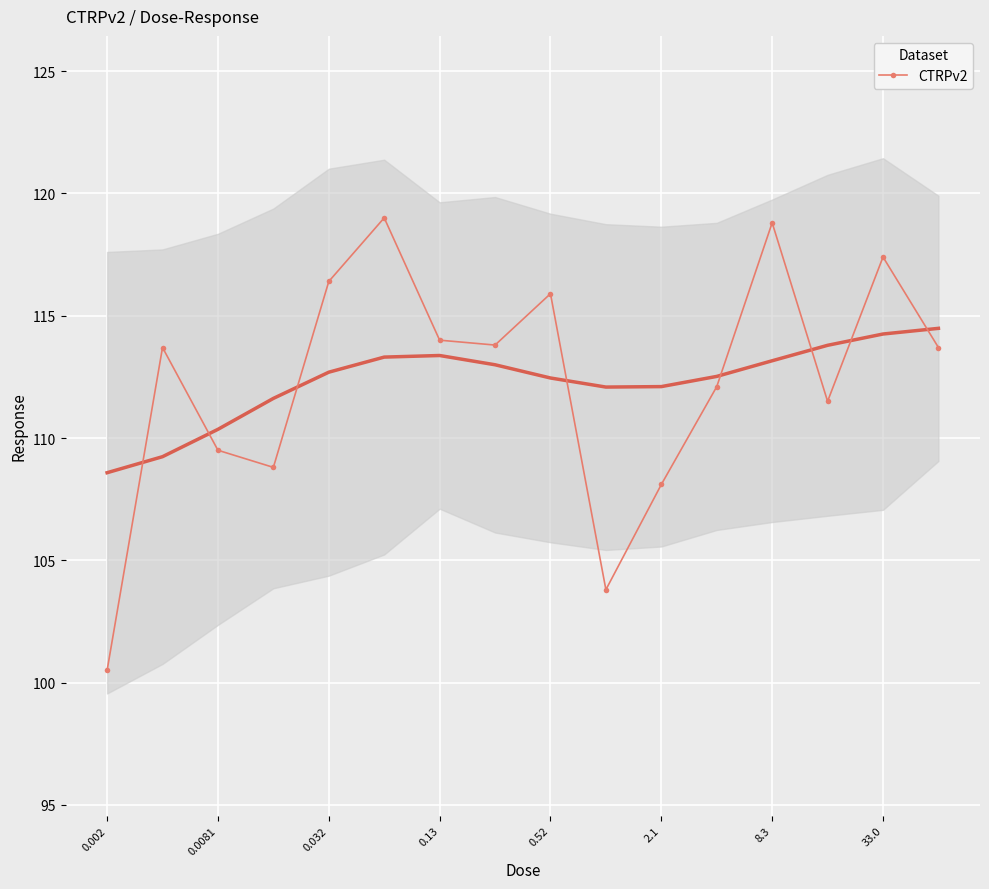

What is the minimum value shown in the chart?

100.5